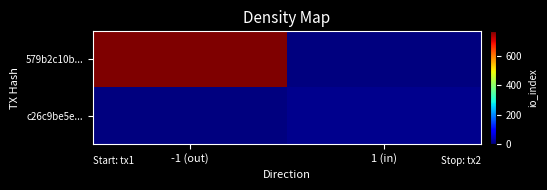

Between -1 (out) and 1 (in), which series saw the biggest shift?

579b2c10b...